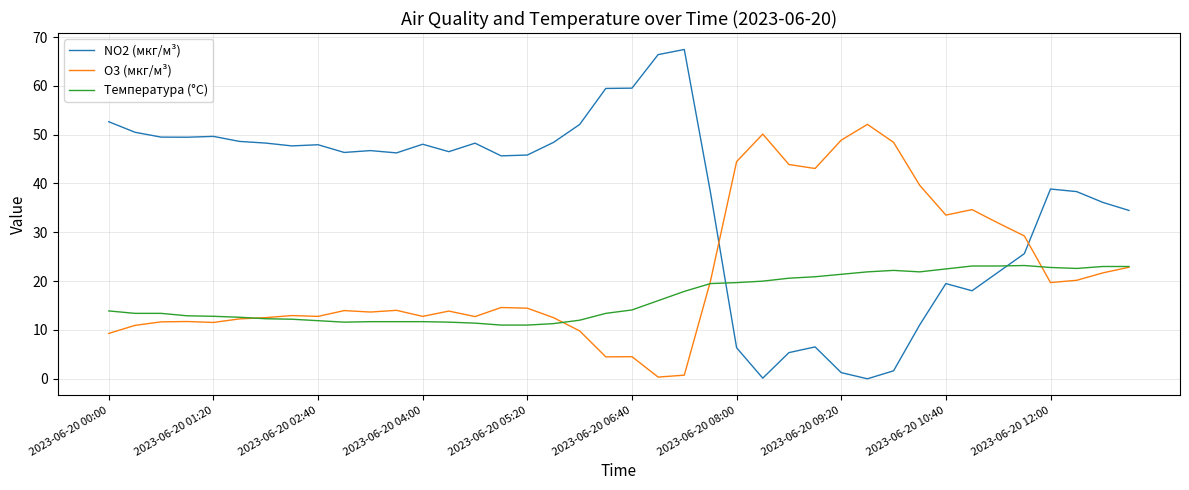

Which series ends up on top after the final intersection of O3 (мкг/м³) and NO2 (мкг/м³)?

NO2 (мкг/м³)